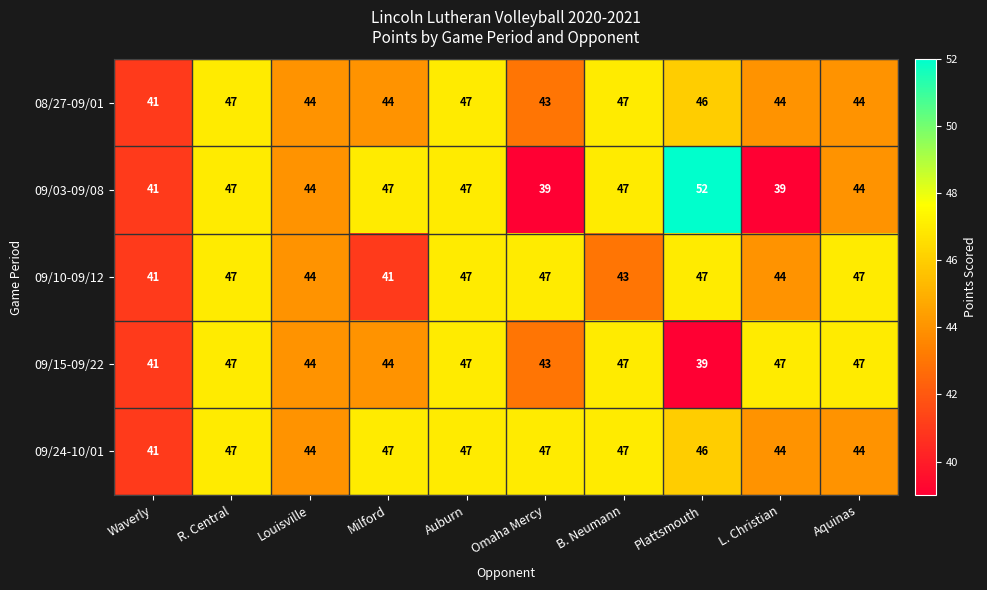

True or false: 08/27-09/01 has a value of 46 at Plattsmouth.

True